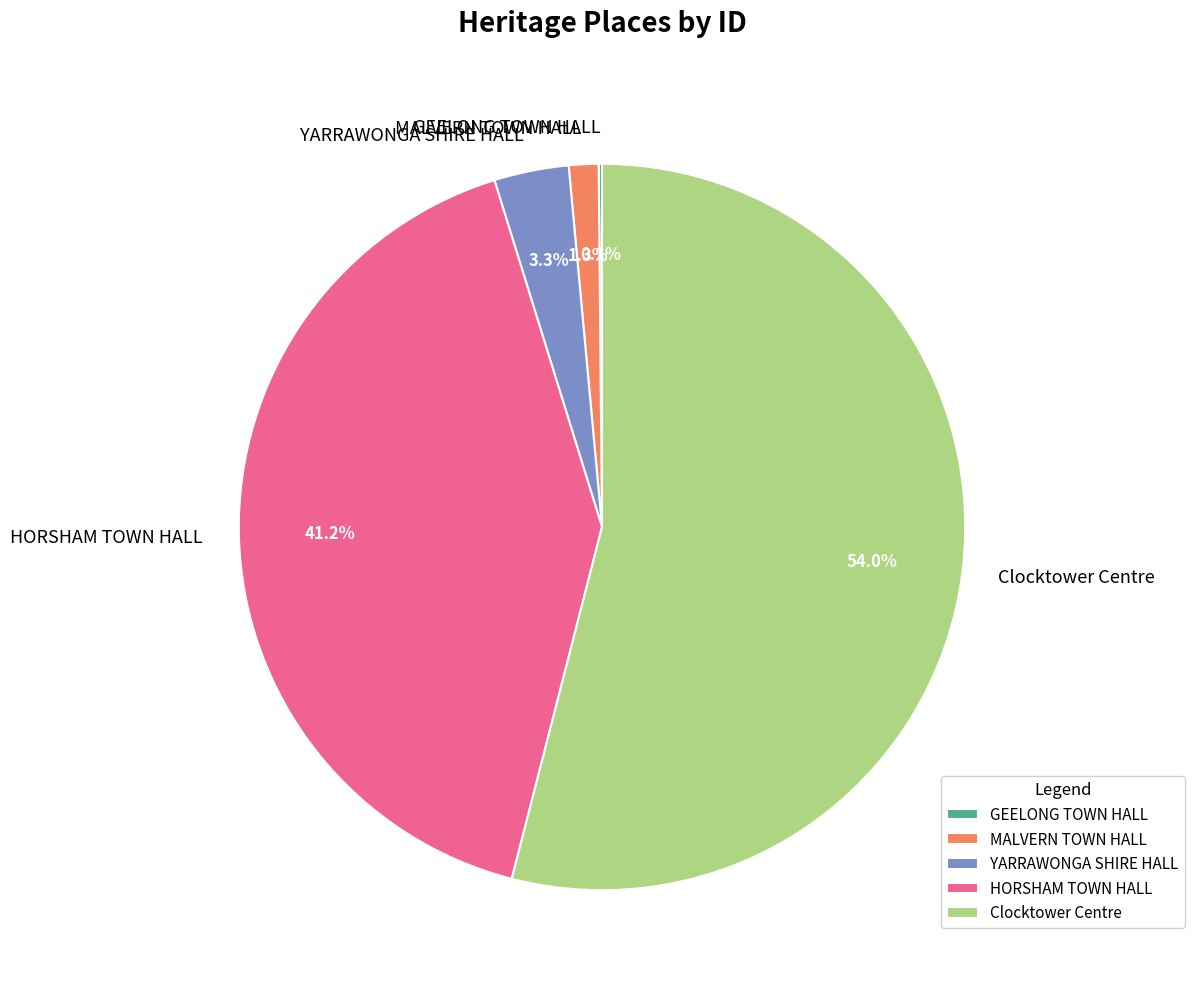

Is there any slice that represents more than half of the pie?

Yes